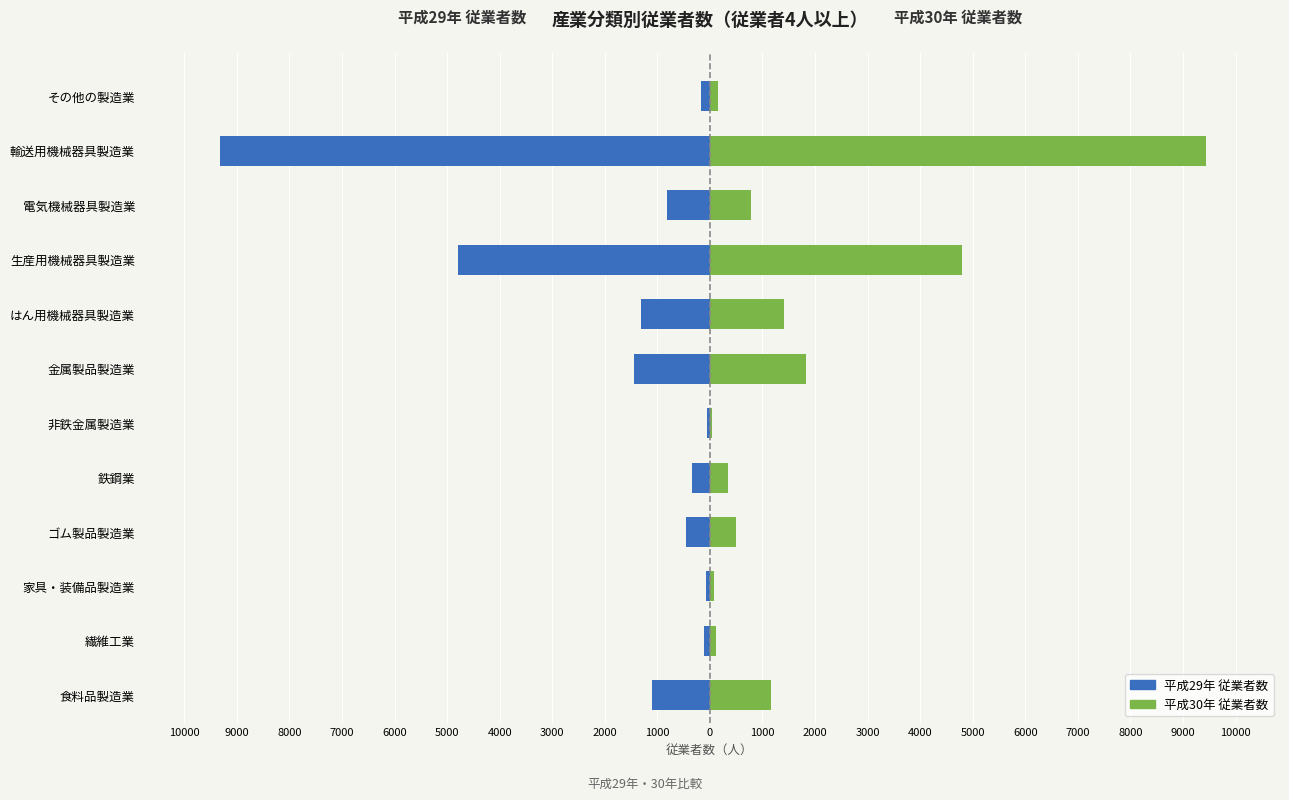

What is the average value of the 平成29年 従業者数 series?

-1666